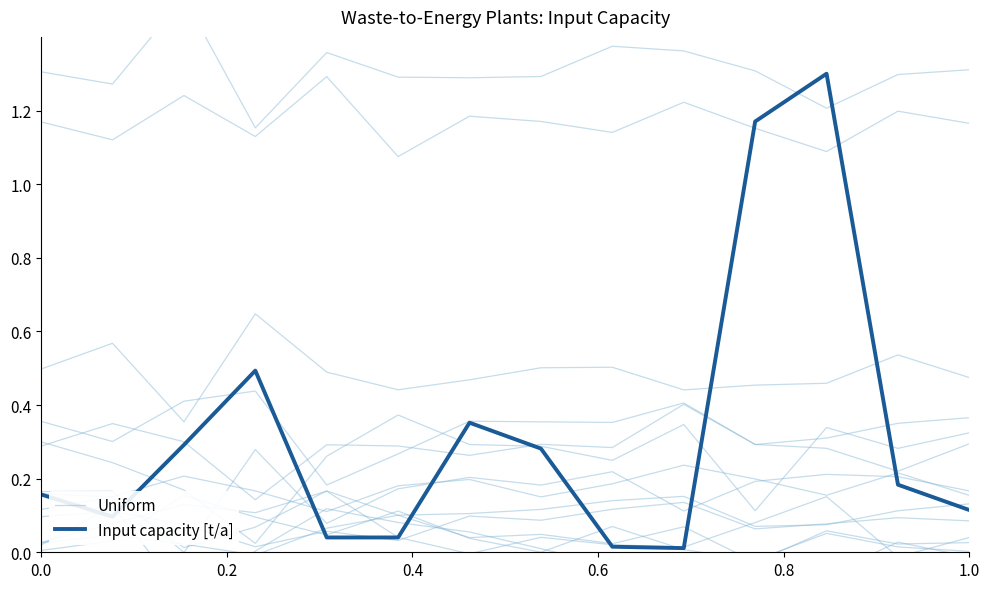

What position from the right is 9?

5